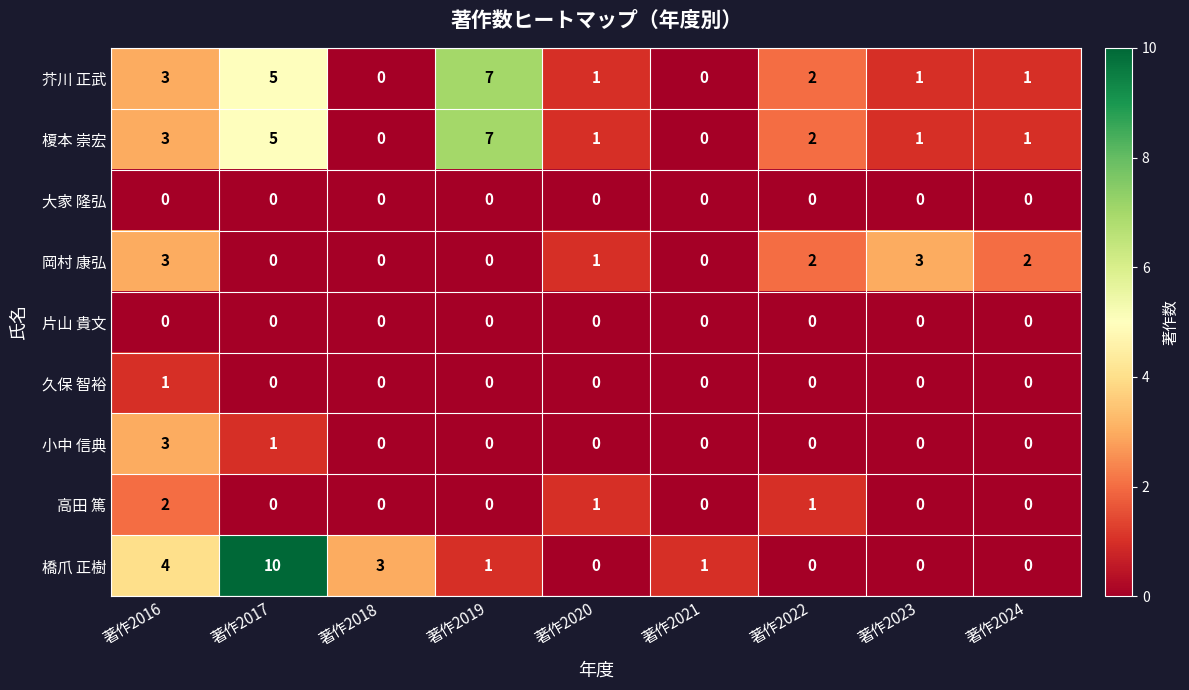

Which label corresponds to the largest value in the chart?

著作2017